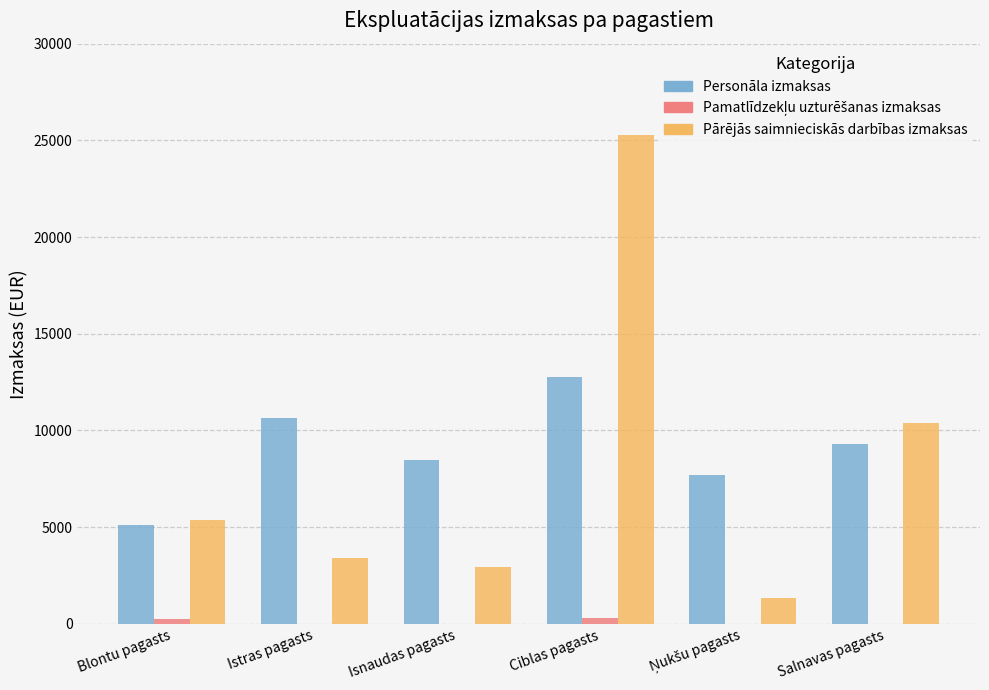

At which category is the sum across all series the highest?

Ciblas pagasts